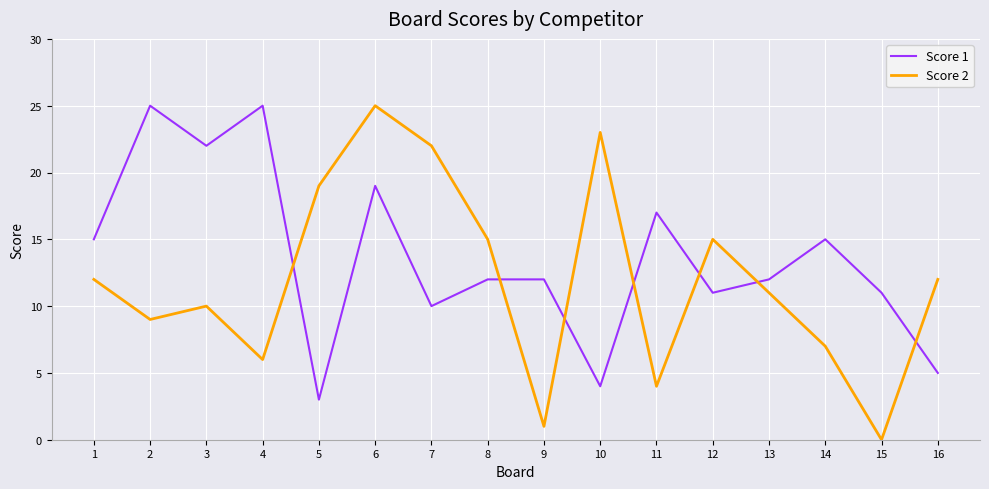

Where is the first local minimum for Score 2?

2